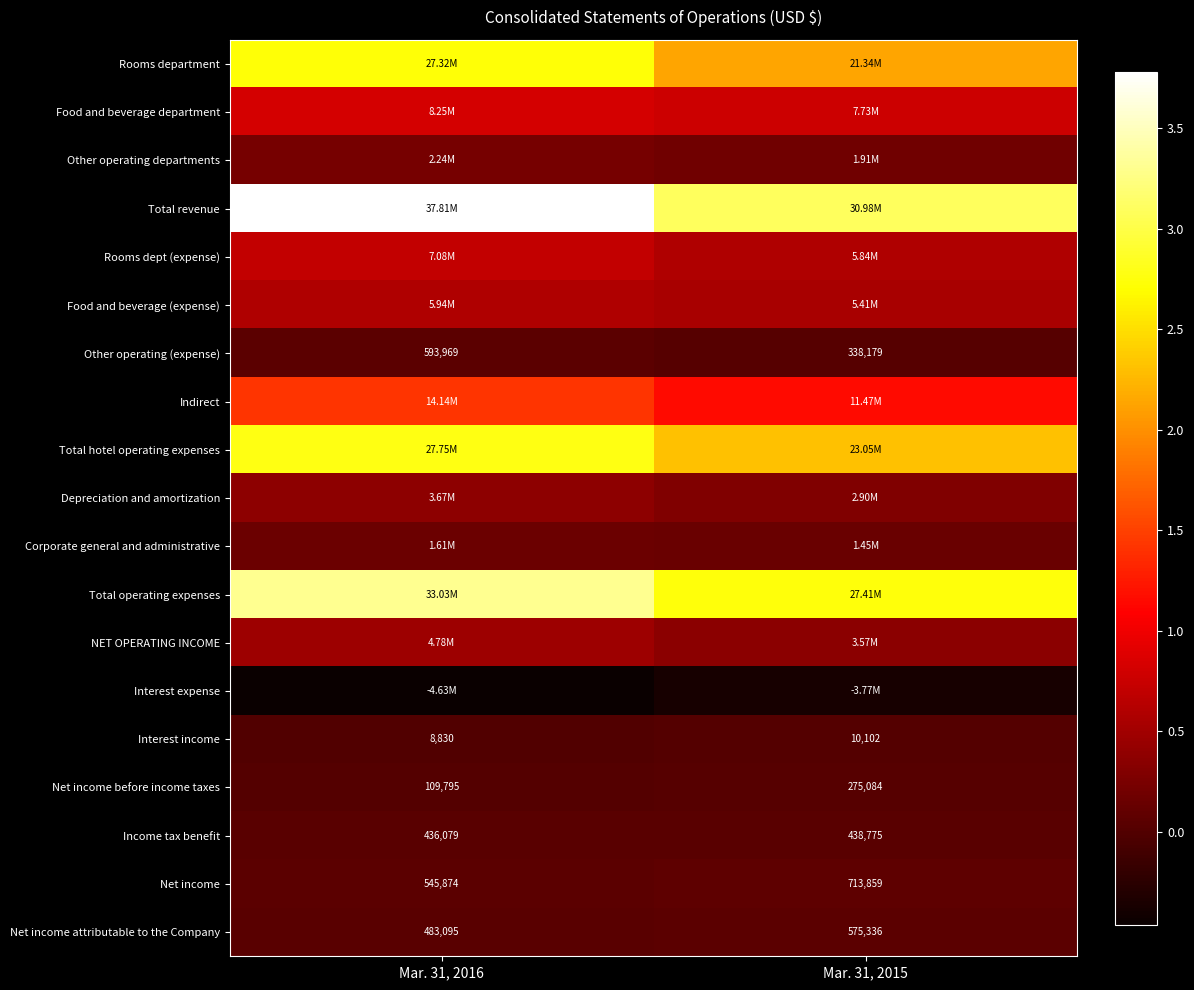

What is the average value of the Net income before income taxes series?

192440